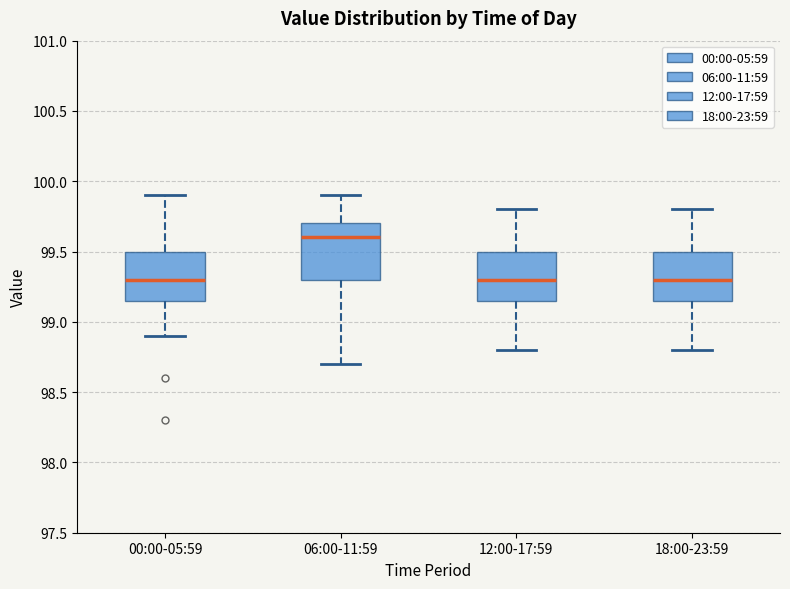

Which box is the tallest, from its lower edge to its upper edge?

06:00-11:59